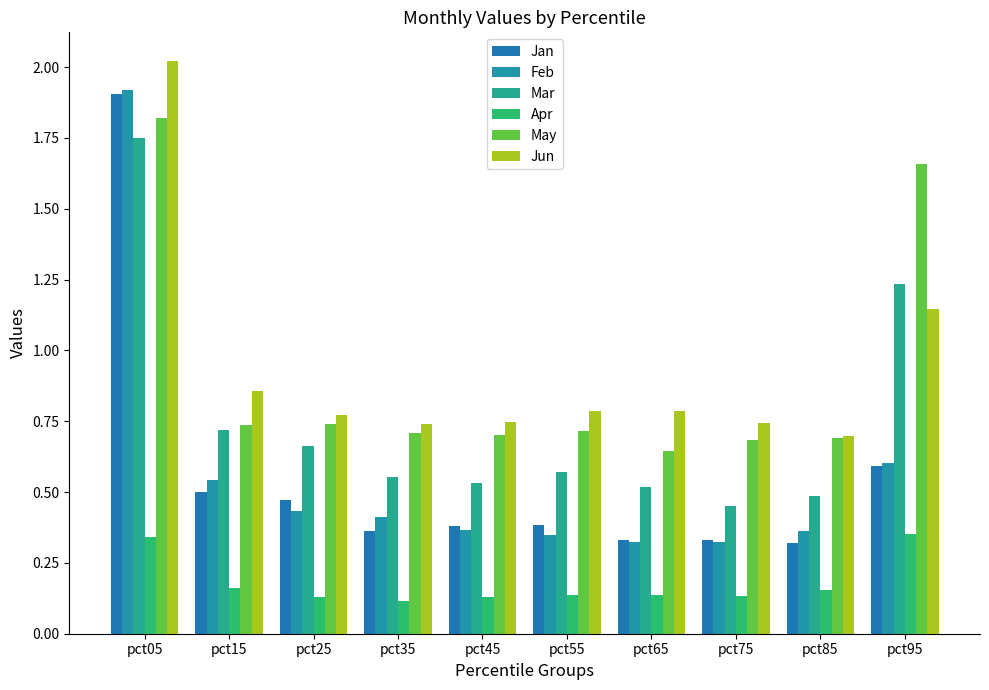

How many bars are there in total?

60